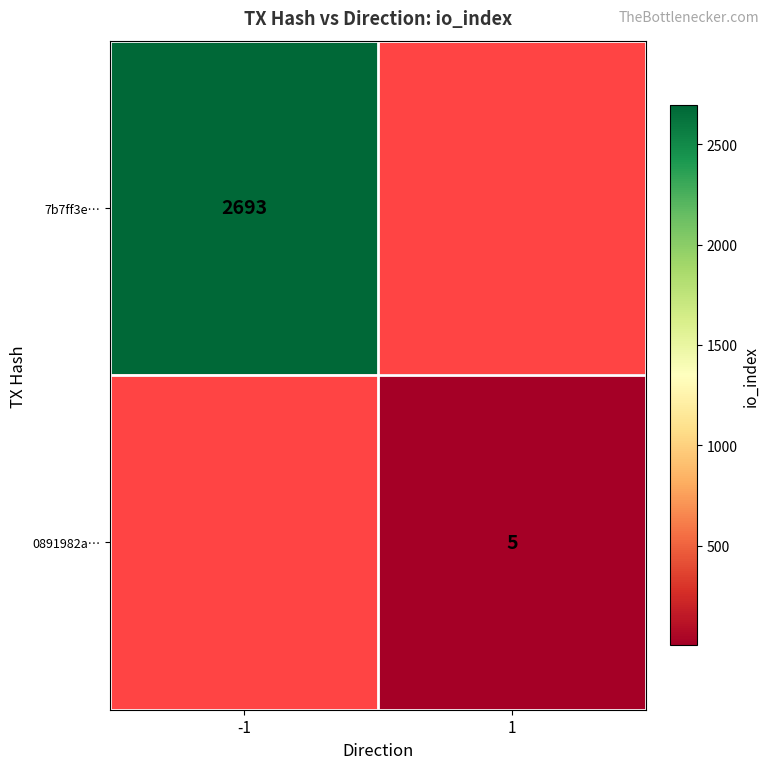

What is the maximum value shown in the chart?

2693.0